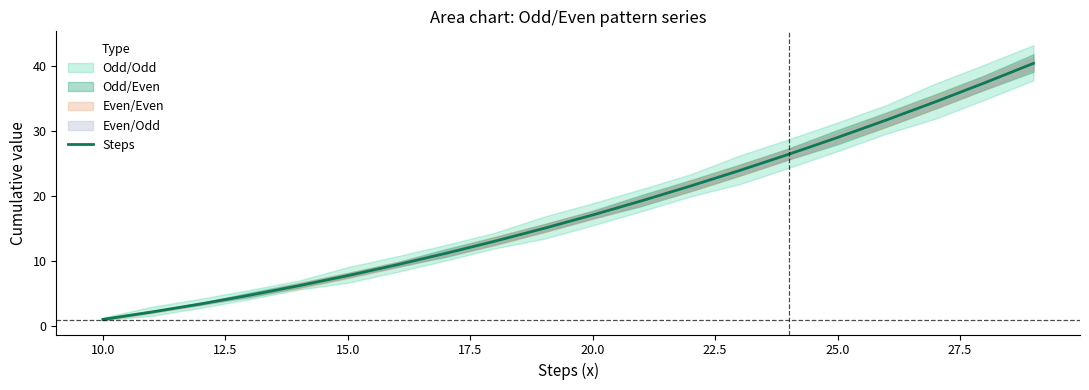

Is this an area chart (filled region under the line)?

No